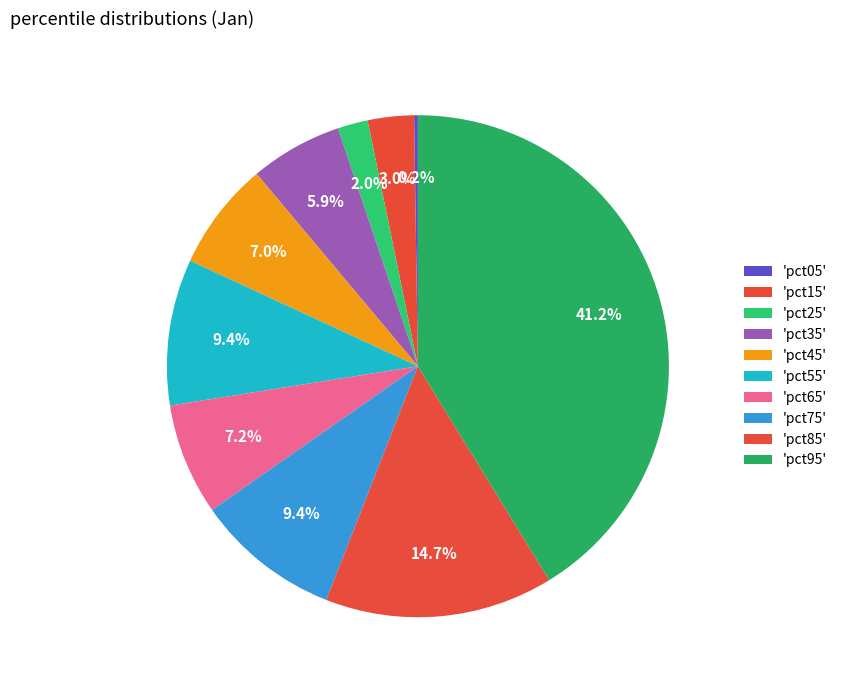

Which slice is the smallest?

pct05